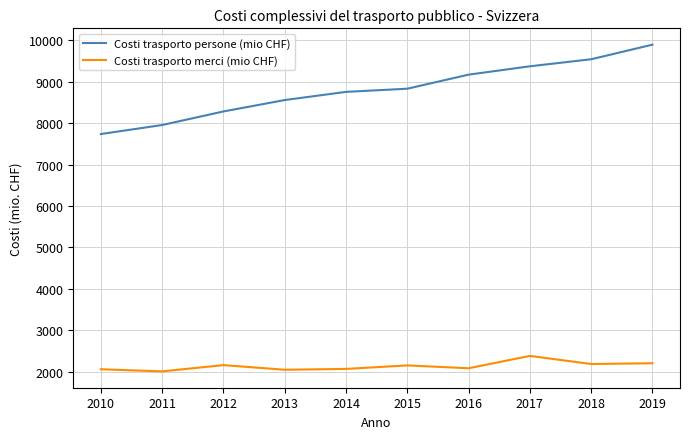

Is this an area chart (filled region under the line)?

No